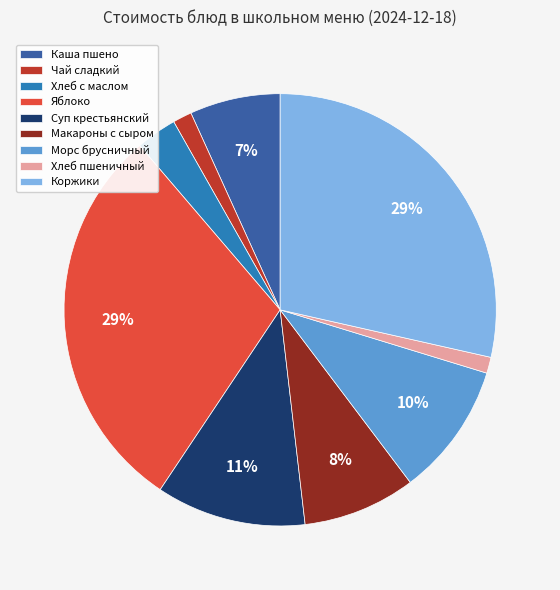

Do Суп крестьянский and Морс брусничный together represent more than half of the pie?

No